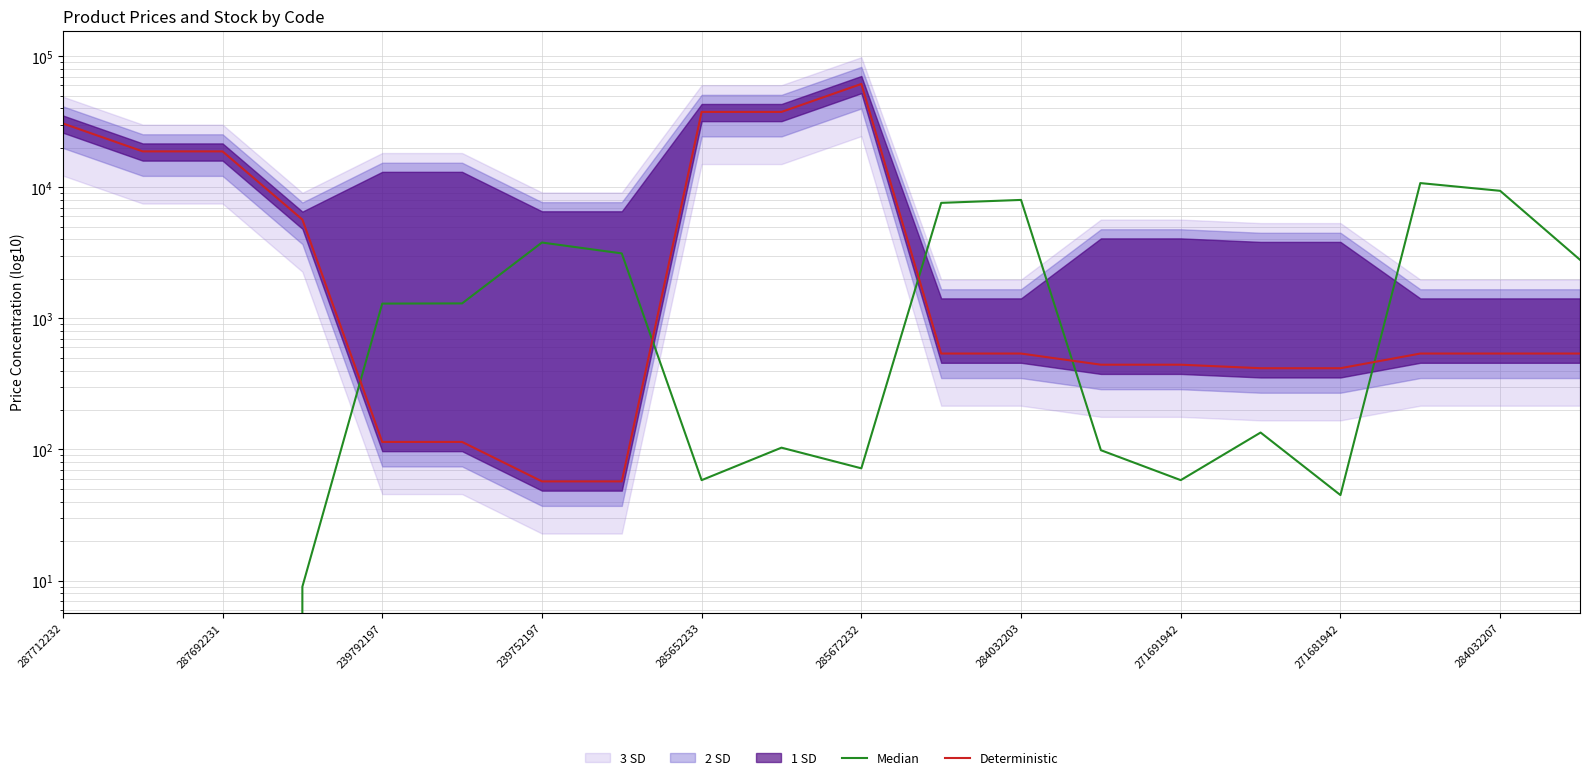

Is the value of Deterministic at 287712232 greater than the value of Median at 285672232?

Yes